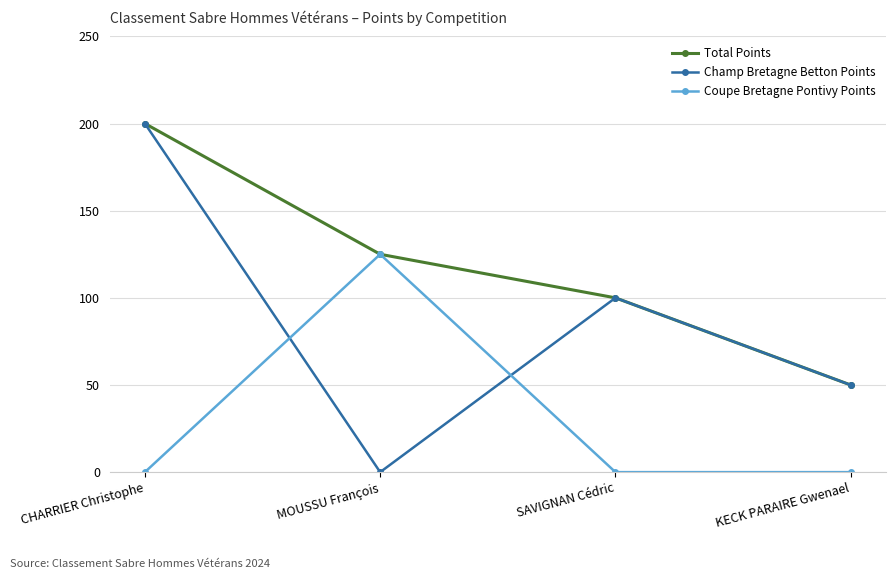

How many lines are shown in the chart?

3